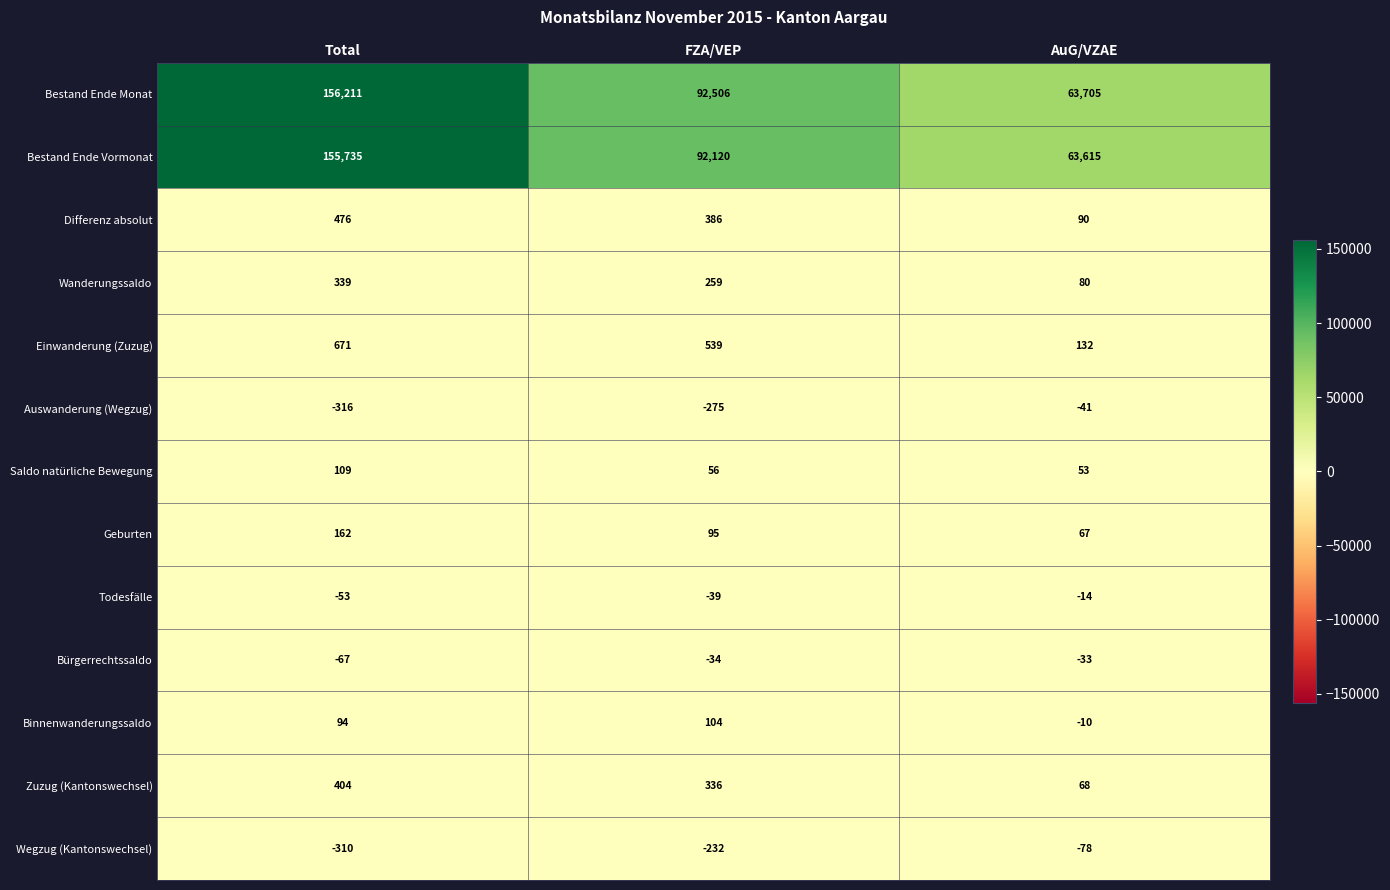

Is it true that Einwanderung (Zuzug) equals 1202 at Total?

False